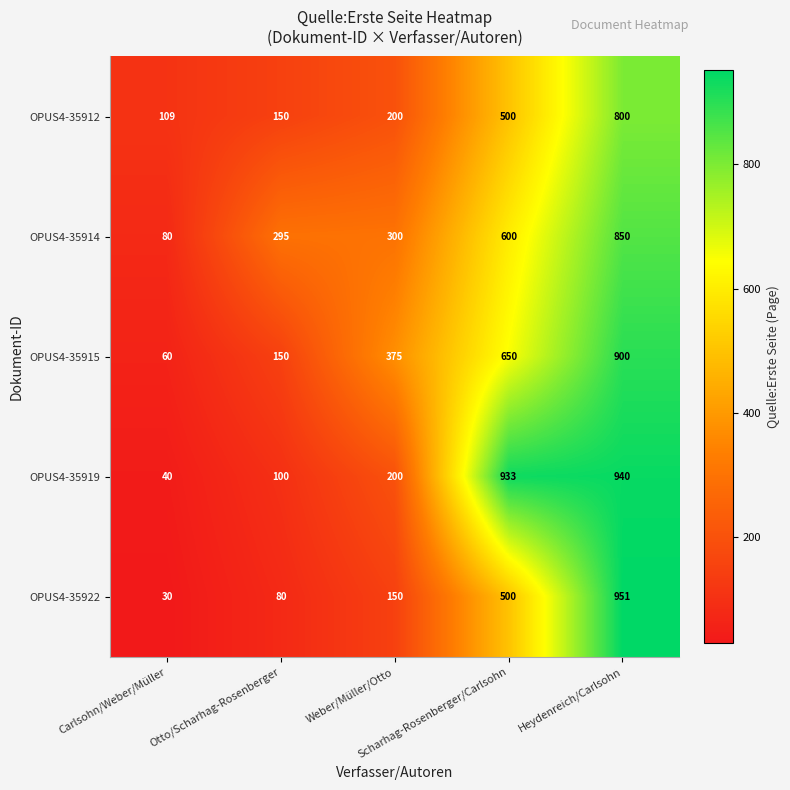

What is the spread (max minus min) of values at Scharhag-Rosenberger/Carlsohn?

433